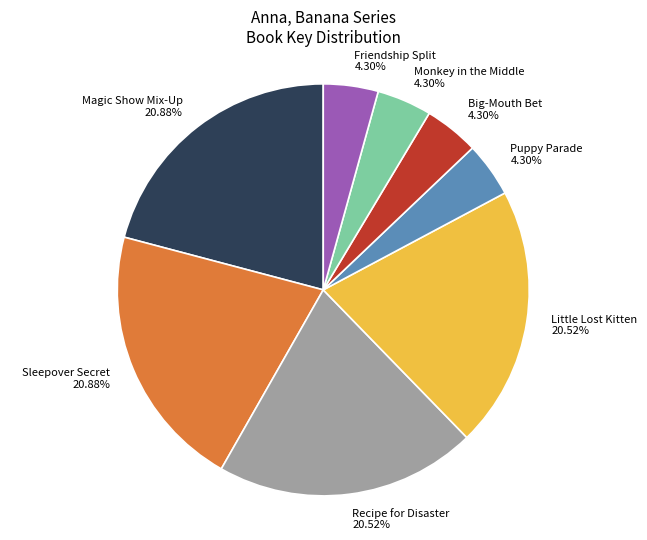

Between Sleepover Secret and Monkey in the Middle, which is larger?

Sleepover Secret